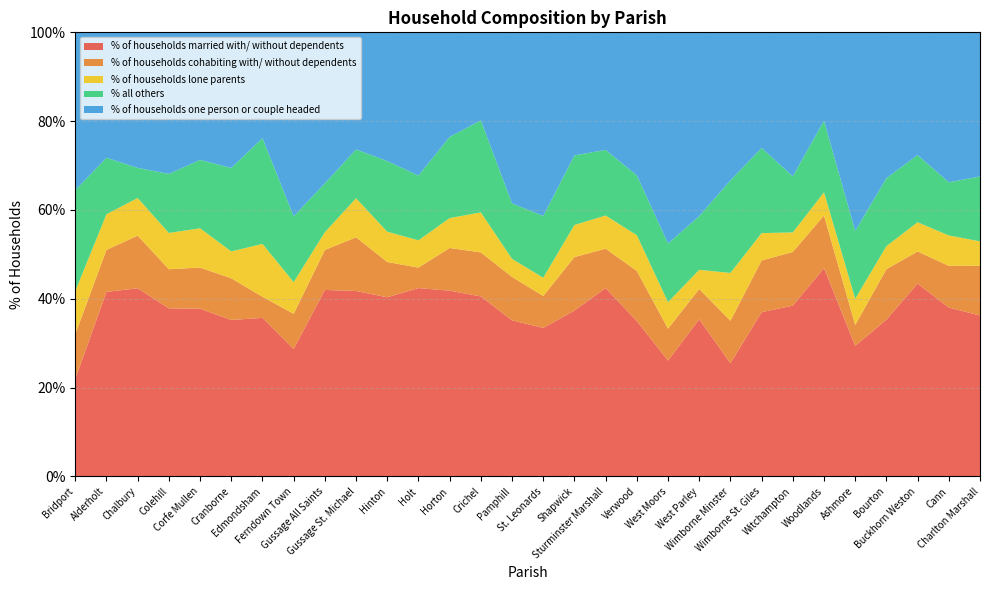

Reading left to right, extract all data points from this chart.

% of households married with/ without dependents: 21.9	41.6	42.4	37.9	37.8	35.2	35.7	28.7	42.0	41.8	40.3	42.4	41.8	40.5	35.1	33.5	37.4	42.4	35.0	26.1	35.4	25.5	37.0	38.5	46.9	29.4	35.3	43.4	38.0	36.2
% of households cohabiting with/ without dependents: 10.1	9.5	11.9	8.8	9.2	9.4	4.8	7.9	9.0	12.1	8.0	4.6	9.6	9.9	9.8	7.2	12.1	8.9	11.3	7.2	6.8	9.6	11.6	12.1	11.8	4.7	11.4	7.2	9.4	11.2
% of households lone parents: 9.7	8.0	8.5	8.2	8.8	6.0	11.9	7.1	4.0	8.8	6.8	6.1	6.7	9.0	4.0	4.1	7.2	7.5	8.0	6.0	4.3	10.8	6.2	4.4	5.2	5.9	5.2	6.6	6.8	5.5
% all others: 22.7	12.7	6.8	13.3	15.4	18.8	23.8	14.8	11.0	11.0	15.9	14.6	18.3	20.7	12.5	13.9	15.7	14.8	13.5	13.2	12.1	20.8	19.2	12.6	16.1	15.3	15.3	15.1	12.0	14.6
% of households one person or couple headed: 35.5	28.2	30.5	31.9	28.7	30.5	23.8	41.4	34.0	26.4	29.0	32.2	23.6	19.8	38.5	41.3	27.7	26.5	32.2	47.5	41.4	33.3	26.0	32.4	19.9	44.7	32.8	27.6	33.8	32.5